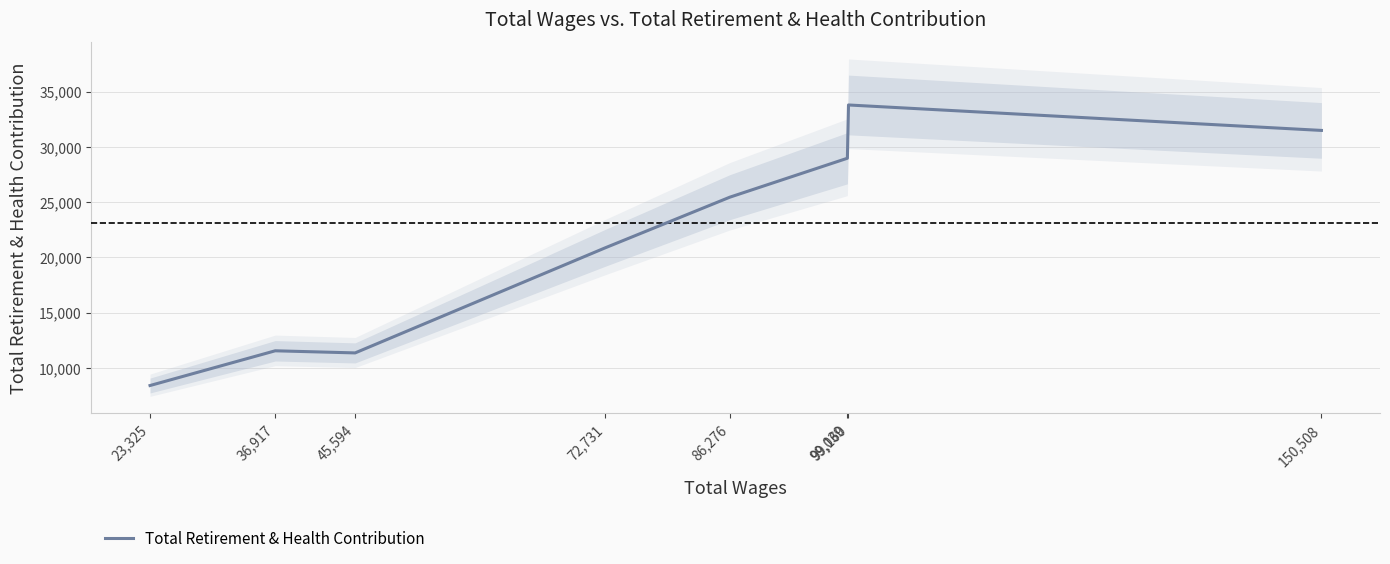

What is the sum of the values at 45,594 and 99,039?

40323